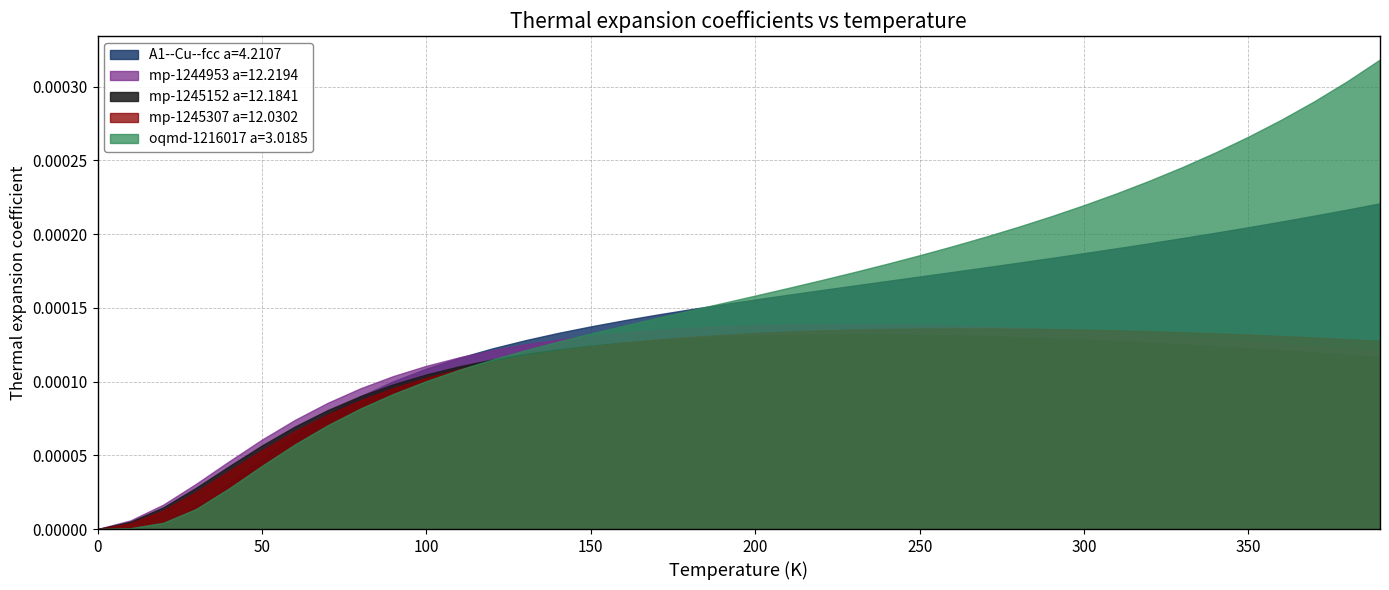

Reading left to right, list all the values displayed in this chart.

A1--Cu--fcc a=4.2107: 0.0=0.0	10.0=0.0	20.0=0.0	30.0=0.0	40.0=0.0	50.0=0.0	60.0=0.0	70.0=0.0	80.0=0.0	90.0=0.0	100.0=0.0	110.0=0.0	120.0=0.0	130.0=0.0	140.0=0.0	150.0=0.0	160.0=0.0	170.0=0.0	180.0=0.0	190.0=0.0	200.0=0.0	210.0=0.0	220.0=0.0	230.0=0.0	240.0=0.0	250.0=0.0	260.0=0.0	270.0=0.0	280.0=0.0	290.0=0.0	300.0=0.0	310.0=0.0	320.0=0.0	330.0=0.0	340.0=0.0	350.0=0.0	360.0=0.0	370.0=0.0	380.0=0.0	390.0=0.0
mp-1244953 a=12.2194: 0.0=0.0	10.0=0.0	20.0=0.0	30.0=0.0	40.0=0.0	50.0=0.0	60.0=0.0	70.0=0.0	80.0=0.0	90.0=0.0	100.0=0.0	110.0=0.0	120.0=0.0	130.0=0.0	140.0=0.0	150.0=0.0	160.0=0.0	170.0=0.0	180.0=0.0	190.0=0.0	200.0=0.0	210.0=0.0	220.0=0.0	230.0=0.0	240.0=0.0	250.0=0.0	260.0=0.0	270.0=0.0	280.0=0.0	290.0=0.0	300.0=0.0	310.0=0.0	320.0=0.0	330.0=0.0	340.0=0.0	350.0=0.0	360.0=0.0	370.0=0.0	380.0=0.0	390.0=0.0
mp-1245152 a=12.1841: 0.0=0.0	10.0=0.0	20.0=0.0	30.0=0.0	40.0=0.0	50.0=0.0	60.0=0.0	70.0=0.0	80.0=0.0	90.0=0.0	100.0=0.0	110.0=0.0	120.0=0.0	130.0=0.0	140.0=0.0	150.0=0.0	160.0=0.0	170.0=0.0	180.0=0.0	190.0=0.0	200.0=0.0	210.0=0.0	220.0=0.0	230.0=0.0	240.0=0.0	250.0=0.0	260.0=0.0	270.0=0.0	280.0=0.0	290.0=0.0	300.0=0.0	310.0=0.0	320.0=0.0	330.0=0.0	340.0=0.0	350.0=0.0	360.0=0.0	370.0=0.0	380.0=0.0	390.0=0.0
mp-1245307 a=12.0302: 0.0=0.0	10.0=0.0	20.0=0.0	30.0=0.0	40.0=0.0	50.0=0.0	60.0=0.0	70.0=0.0	80.0=0.0	90.0=0.0	100.0=0.0	110.0=0.0	120.0=0.0	130.0=0.0	140.0=0.0	150.0=0.0	160.0=0.0	170.0=0.0	180.0=0.0	190.0=0.0	200.0=0.0	210.0=0.0	220.0=0.0	230.0=0.0	240.0=0.0	250.0=0.0	260.0=0.0	270.0=0.0	280.0=0.0	290.0=0.0	300.0=0.0	310.0=0.0	320.0=0.0	330.0=0.0	340.0=0.0	350.0=0.0	360.0=0.0	370.0=0.0	380.0=0.0	390.0=0.0
oqmd-1216017 a=3.0185: 0.0=0.0	10.0=0.0	20.0=0.0	30.0=0.0	40.0=0.0	50.0=0.0	60.0=0.0	70.0=0.0	80.0=0.0	90.0=0.0	100.0=0.0	110.0=0.0	120.0=0.0	130.0=0.0	140.0=0.0	150.0=0.0	160.0=0.0	170.0=0.0	180.0=0.0	190.0=0.0	200.0=0.0	210.0=0.0	220.0=0.0	230.0=0.0	240.0=0.0	250.0=0.0	260.0=0.0	270.0=0.0	280.0=0.0	290.0=0.0	300.0=0.0	310.0=0.0	320.0=0.0	330.0=0.0	340.0=0.0	350.0=0.0	360.0=0.0	370.0=0.0	380.0=0.0	390.0=0.0